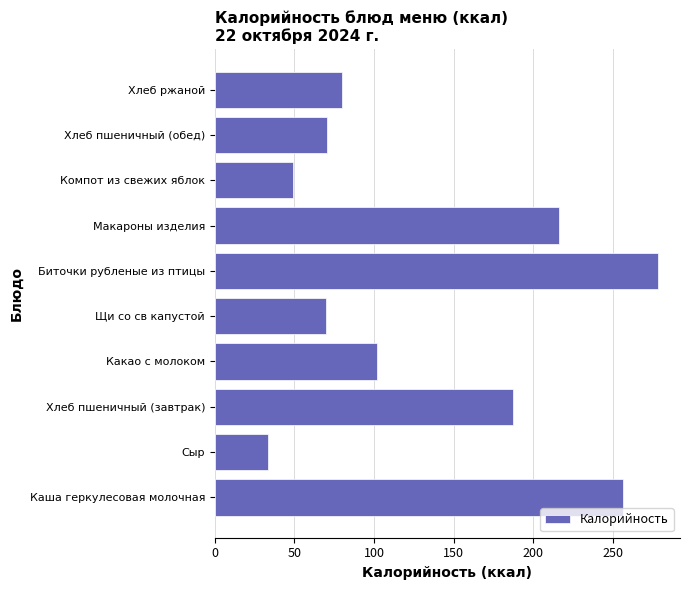

At which category does the chart reach its minimum across all series?

Сыр